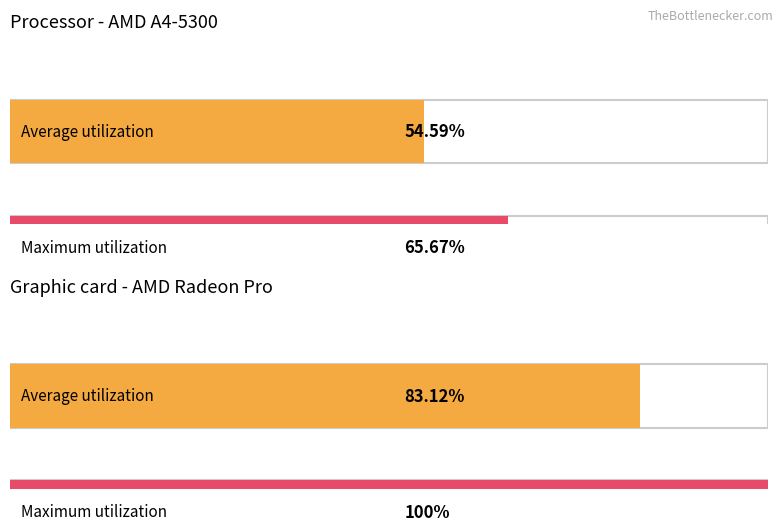

Is it true that translated_percent equals -58 at Arabic?

False